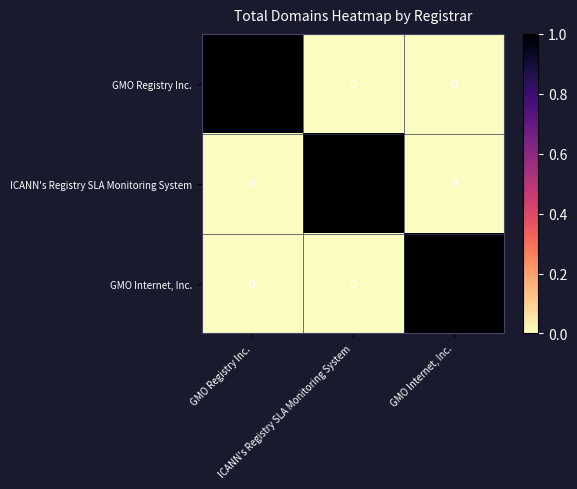

At how many categories does at least one series exceed 0?

3